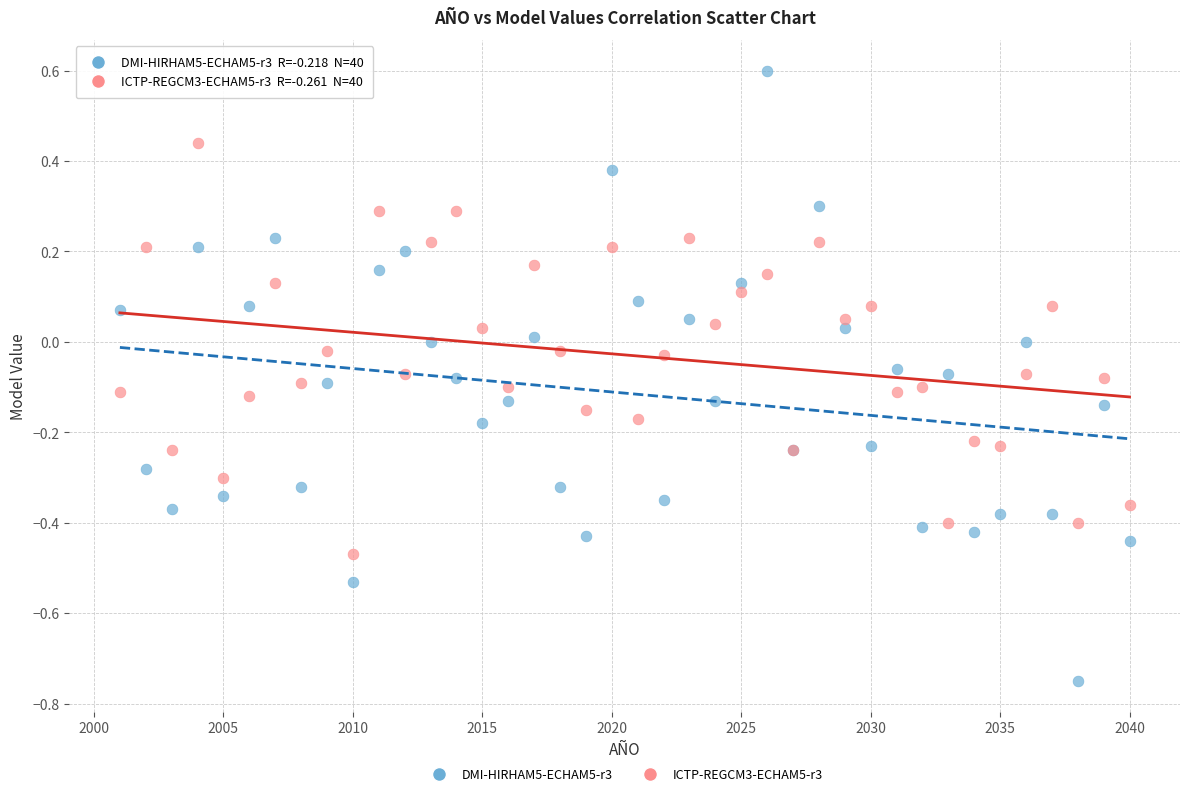

What is the X range (max minus min) for the scatter plot?

39.0